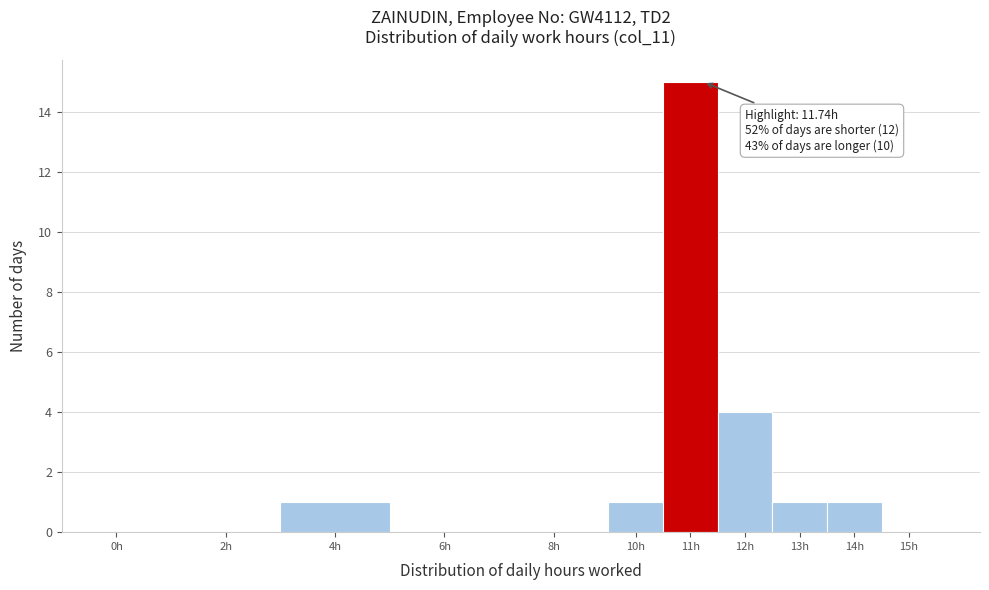

Reading left to right, what are all the values shown in this chart?

0h=0	2h=0	4h=1	6h=0	8h=0	10h=1	11h=15	12h=4	13h=1	14h=1	15h=0